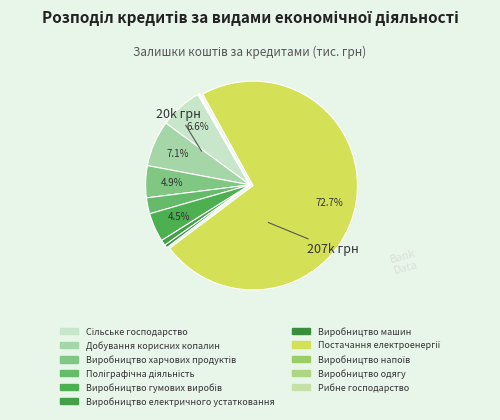

Approximately how many times larger is the value at Виробництво електричного устатковання compared to Рибне господарство?

8.3